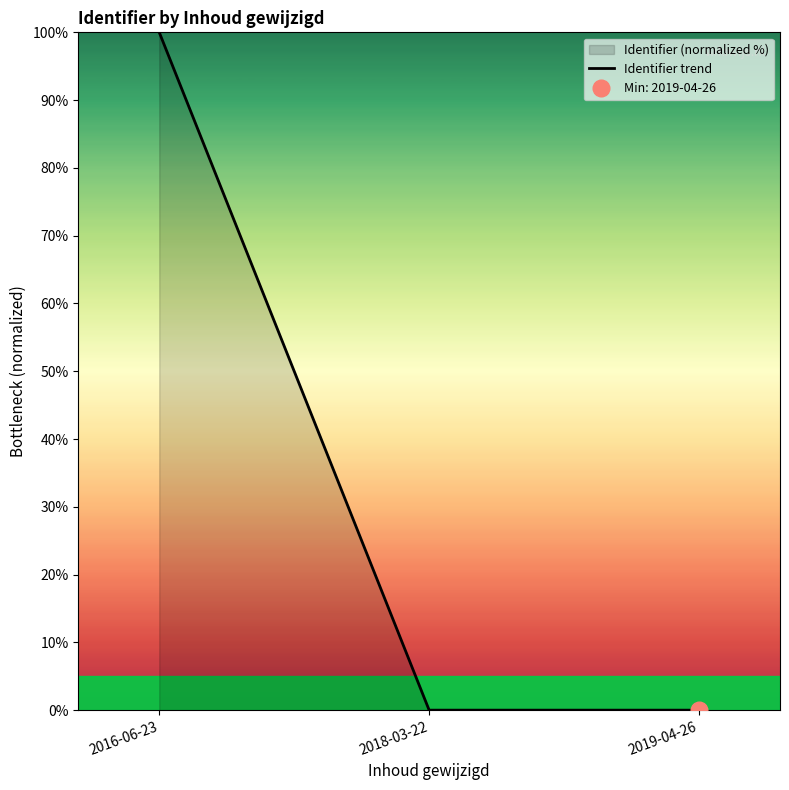

What is the value of the 1st point from the left?

100.0